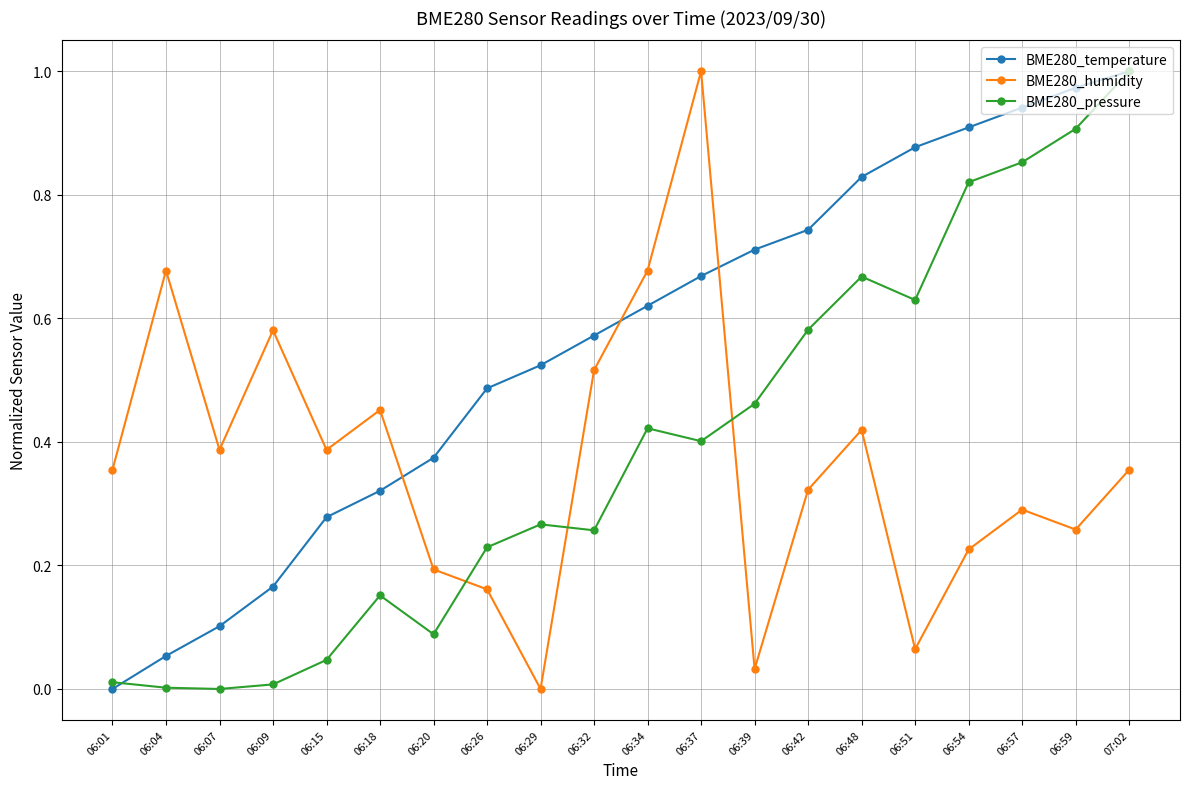

True or false: BME280_pressure has a value of 0.3 at 06:29.

True